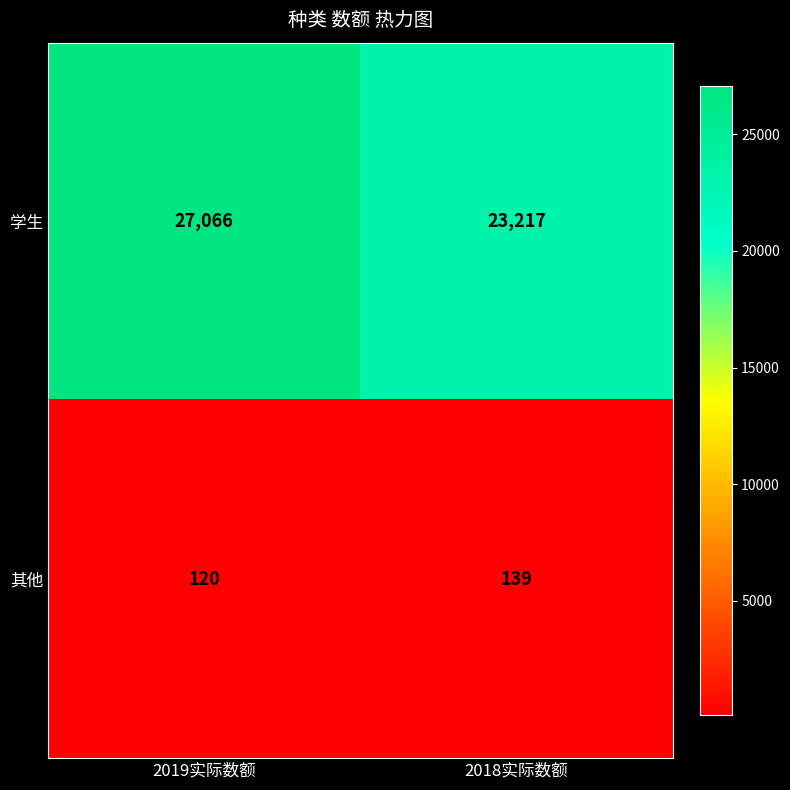

What is the total value across all series at 2019实际数额?

27186